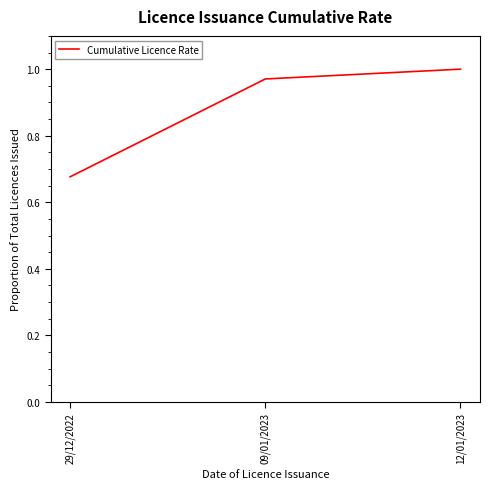

How many categories are shown in the chart?

3